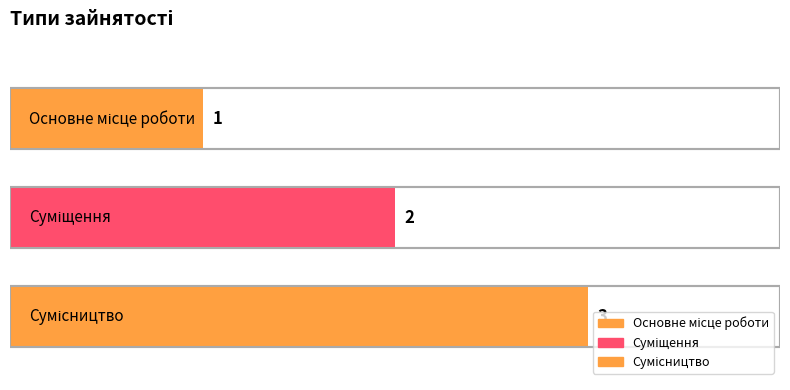

Rank the categories by value from highest to lowest.

Сумісництво, Суміщення, Основне місце роботи